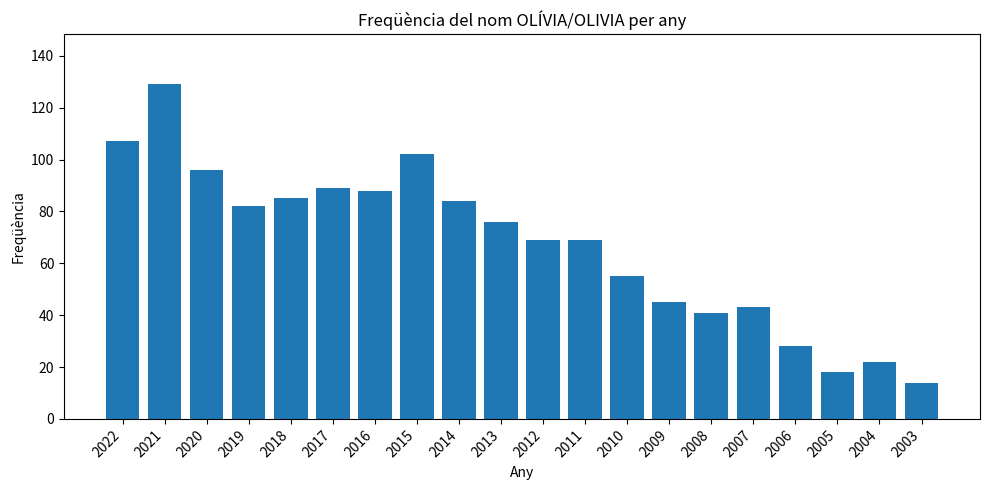

What is the greatest value displayed?

129